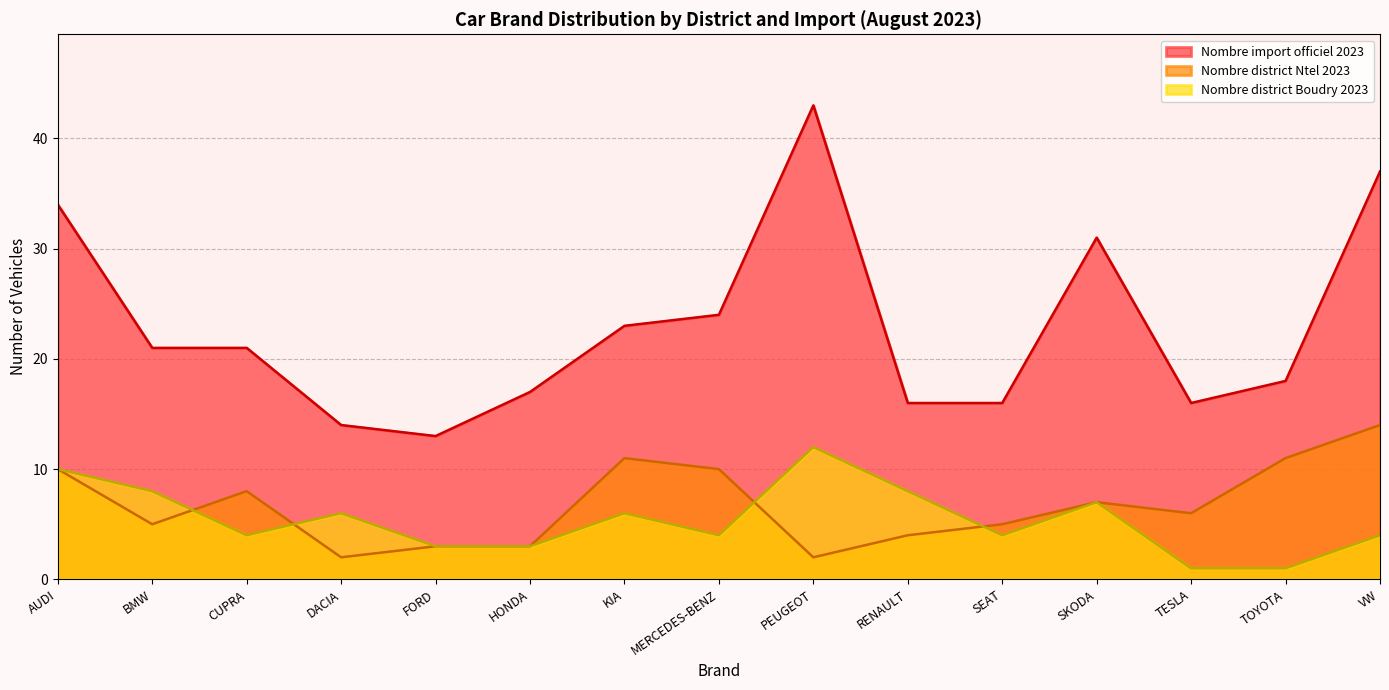

What are all the series names shown in the legend?

Nombre import officiel 2023, Nombre district Ntel 2023, Nombre district Boudry 2023